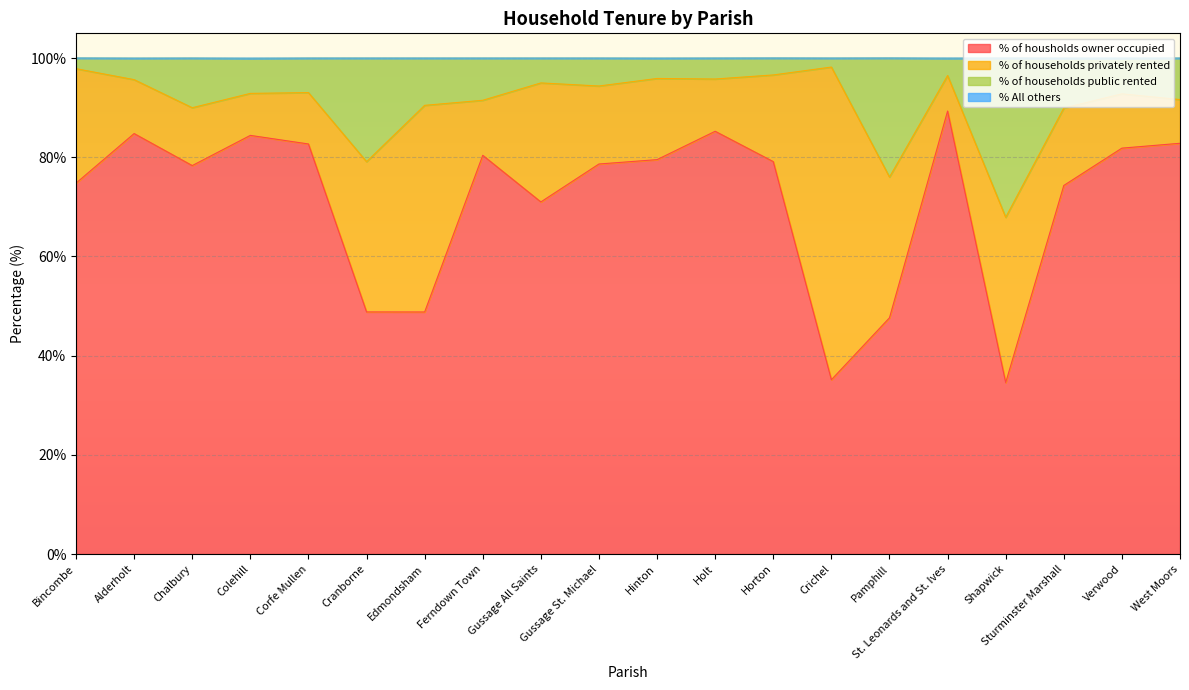

How many lines are shown in the chart?

4